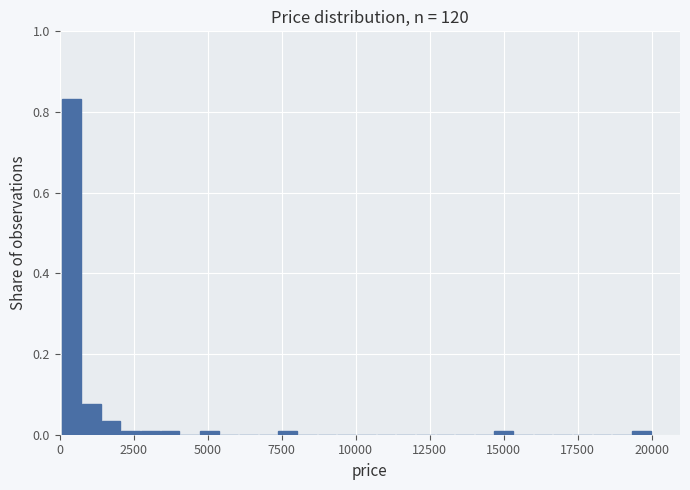

Around what value on the x-axis is the tallest bar? Give the approximate position of its centre, as read against the axis.

500